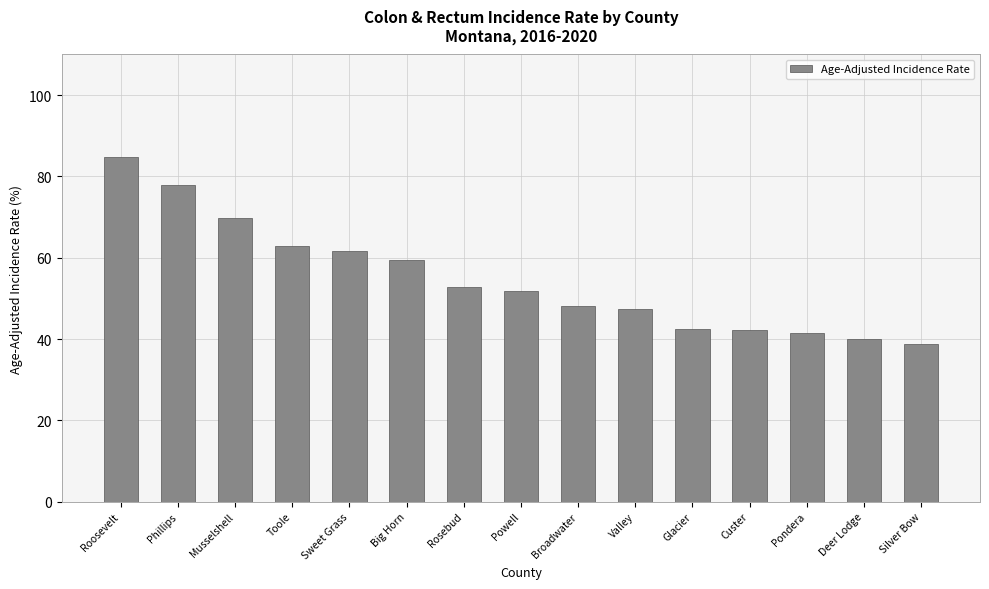

What is the change in value from Pondera to Deer Lodge?

-1.4